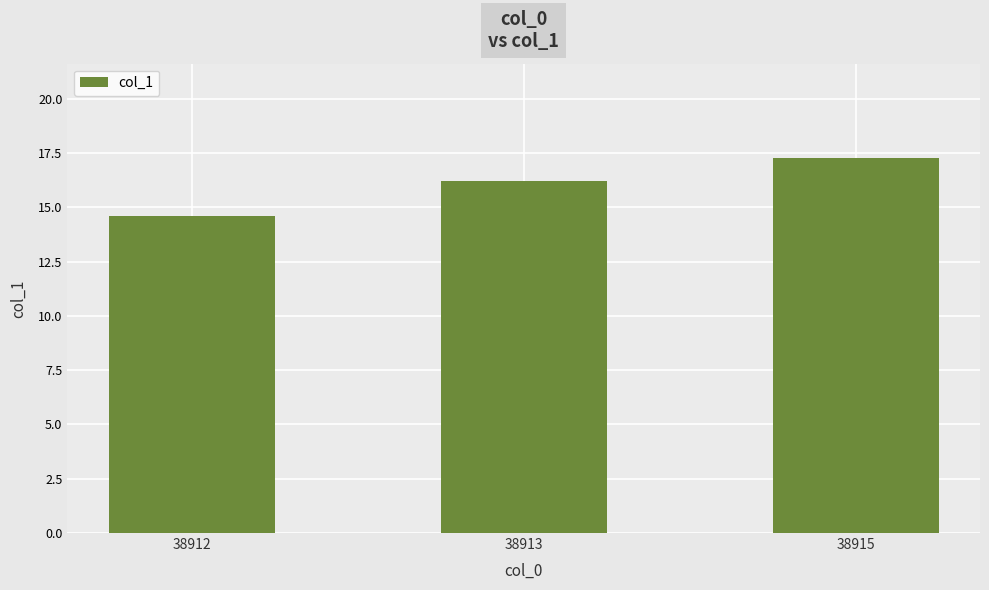

What is the value of the 2nd bar from the left?

16.2